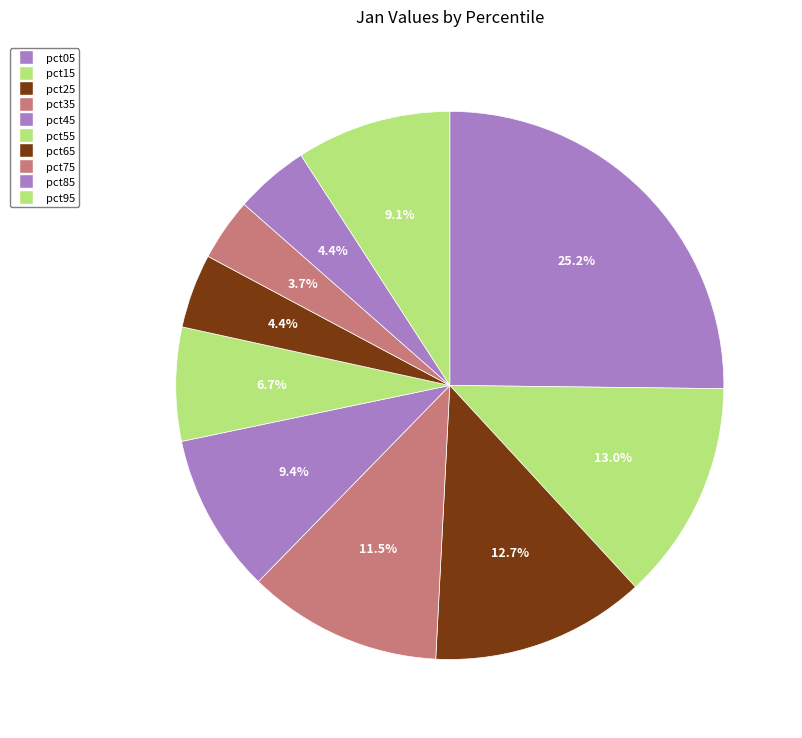

Does any single category account for the majority?

No